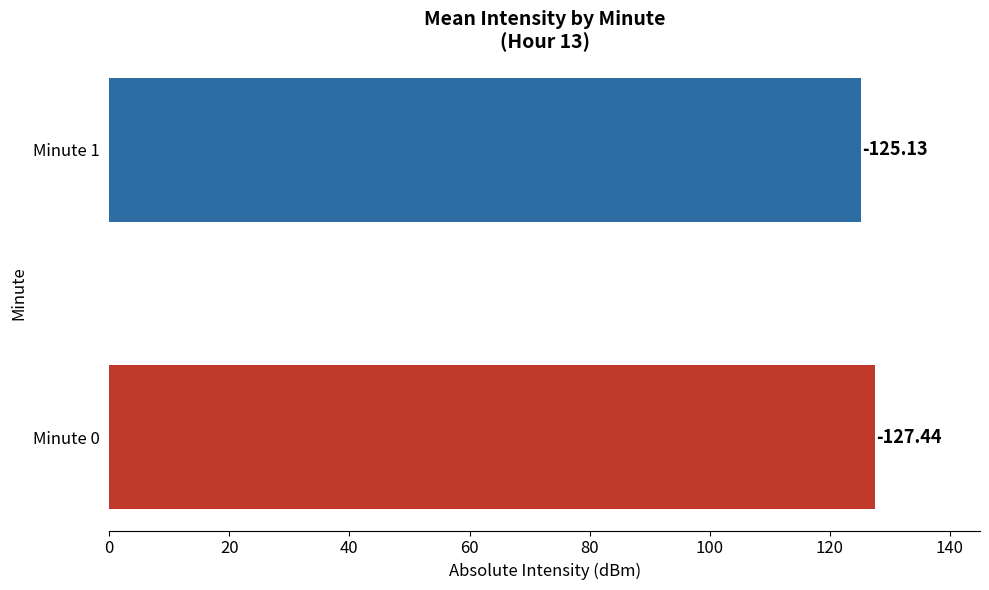

What is the difference between the maximum and minimum values?

2.3